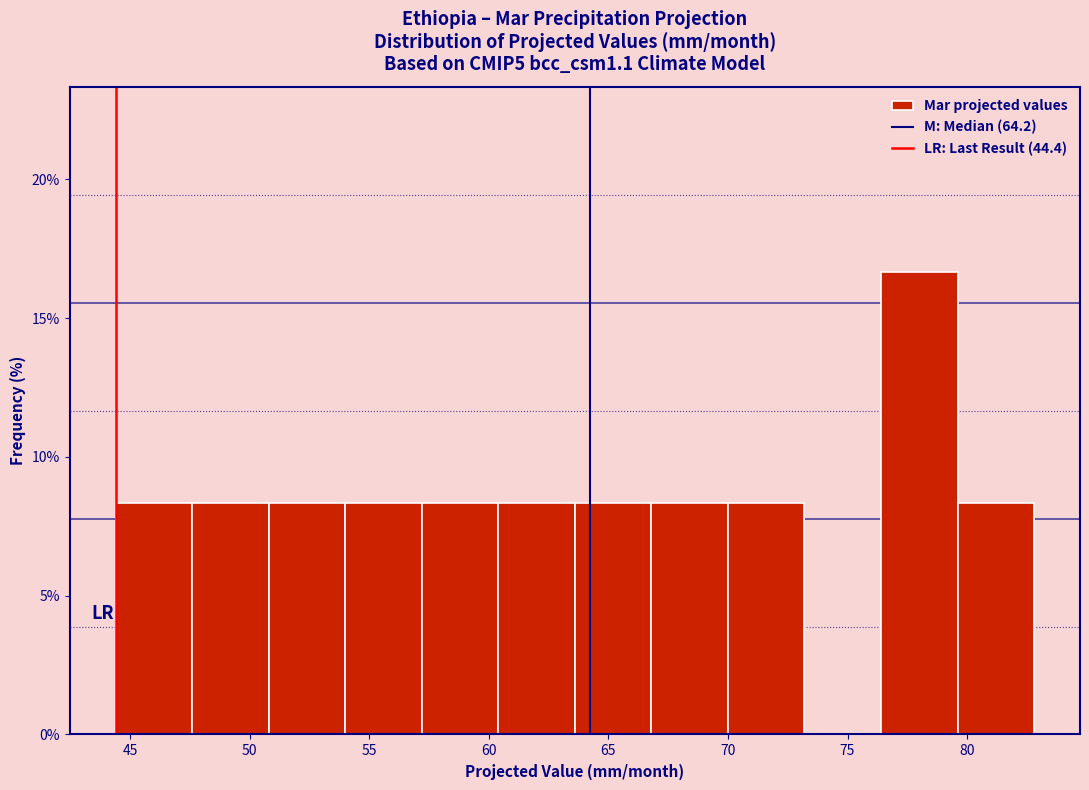

Reading left to right, list every bar in this chart as the range it spans on the x-axis followed by its height. Neither the bar edges nor the heights are printed on the chart, so give them approximately, as read against the axes.

44.4 to 47.6: 8.5
47.6 to 50.8: 8.5
50.8 to 54.0: 8.5
54.0 to 57.2: 8.5
57.2 to 60.4: 8.5
60.4 to 63.6: 8.5
63.6 to 66.8: 8.5
66.8 to 70.0: 8.5
70.0 to 73.2: 8.5
73.2 to 76.4: 0
76.4 to 79.6: 16.5
79.6 to 82.8: 8.5